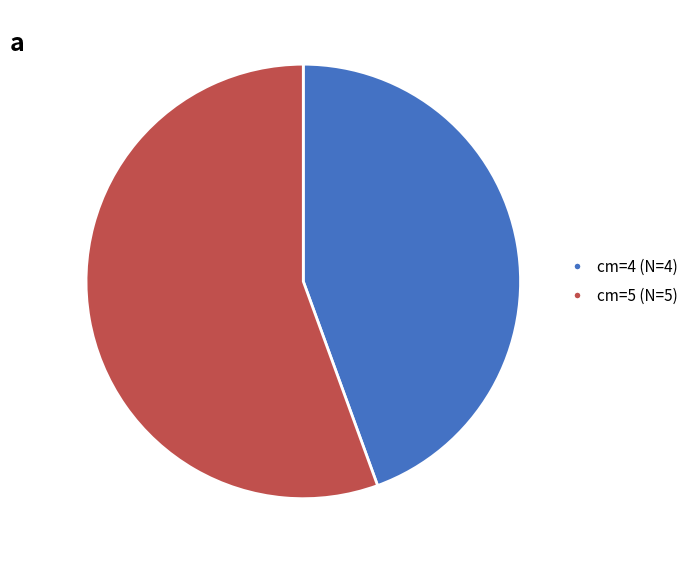

Which category has the biggest portion of the pie?

cm=5 (N=5)